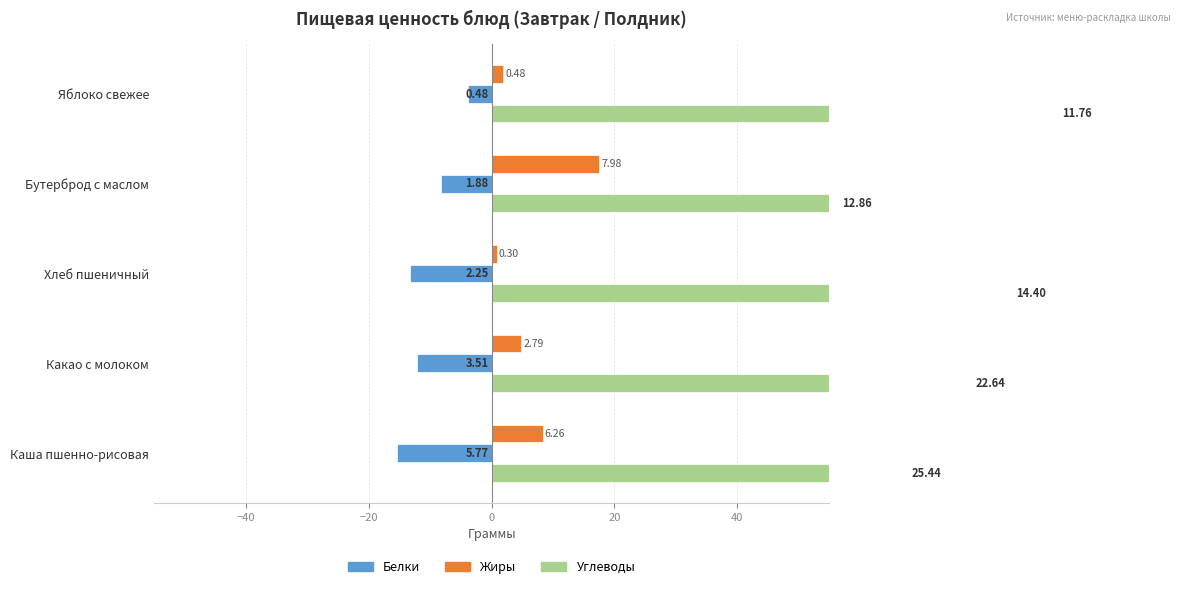

How many data points in Углеводы are less than 78?

2